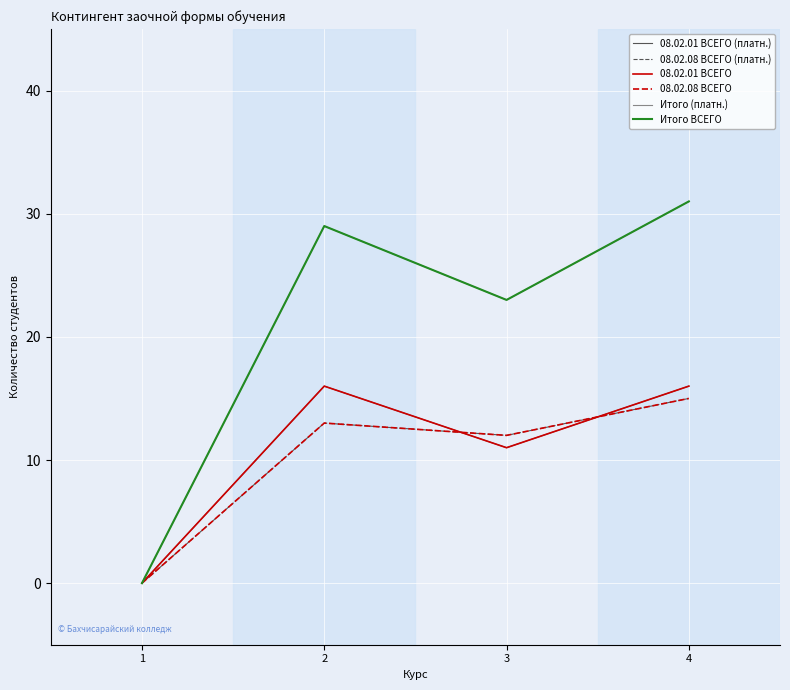

Is this an area chart (filled region under the line)?

No